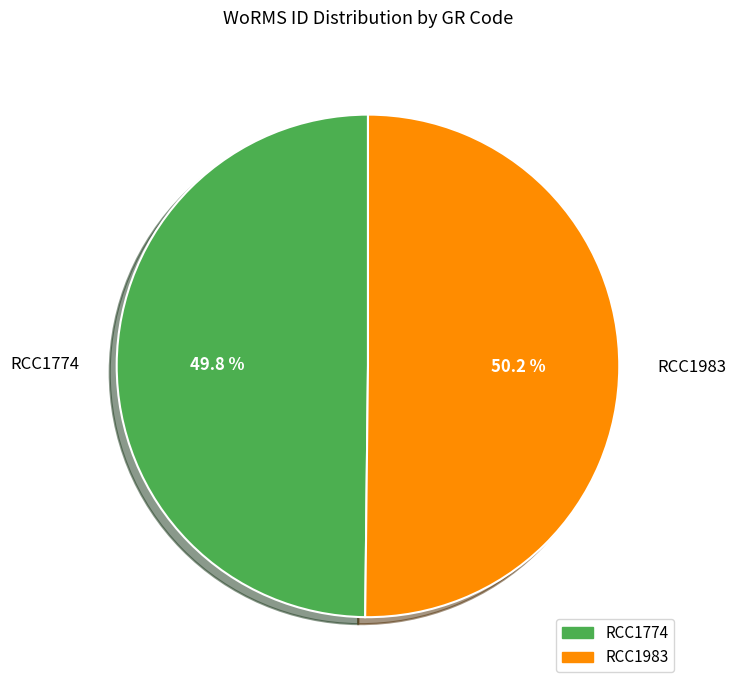

Is it true that RCC1983 is 50% of the pie?

True